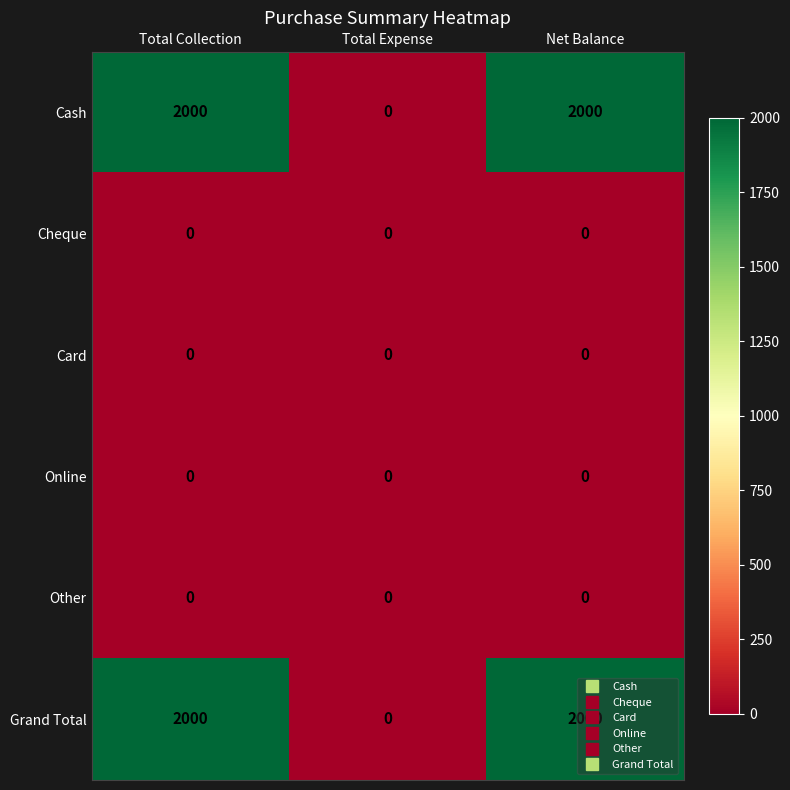

Is the value of Grand Total at Total Collection greater than the value of Cheque at Total Collection?

Yes